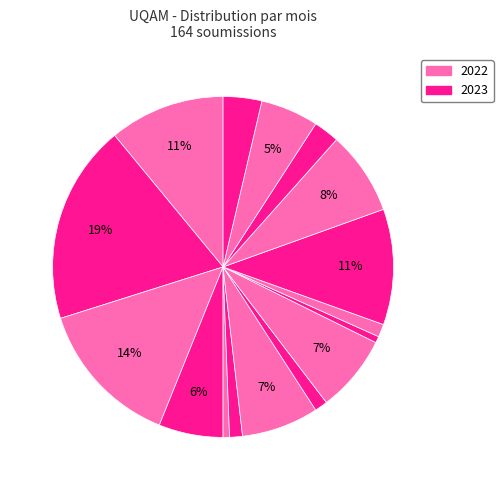

Which category has the smallest portion of the pie?

2022-08